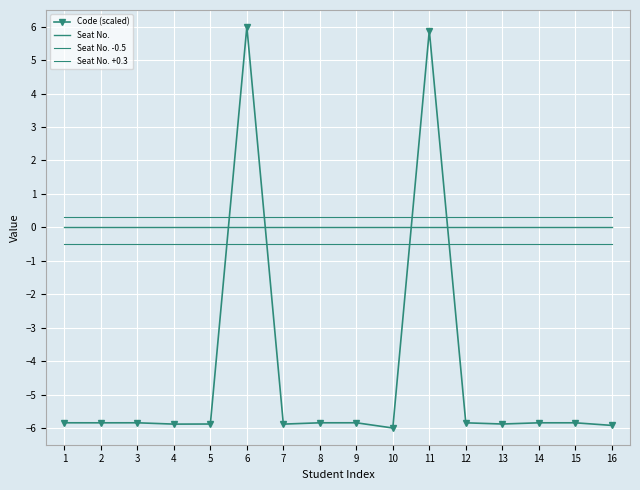

What is the minimum value for Code (scaled)?

-6.0